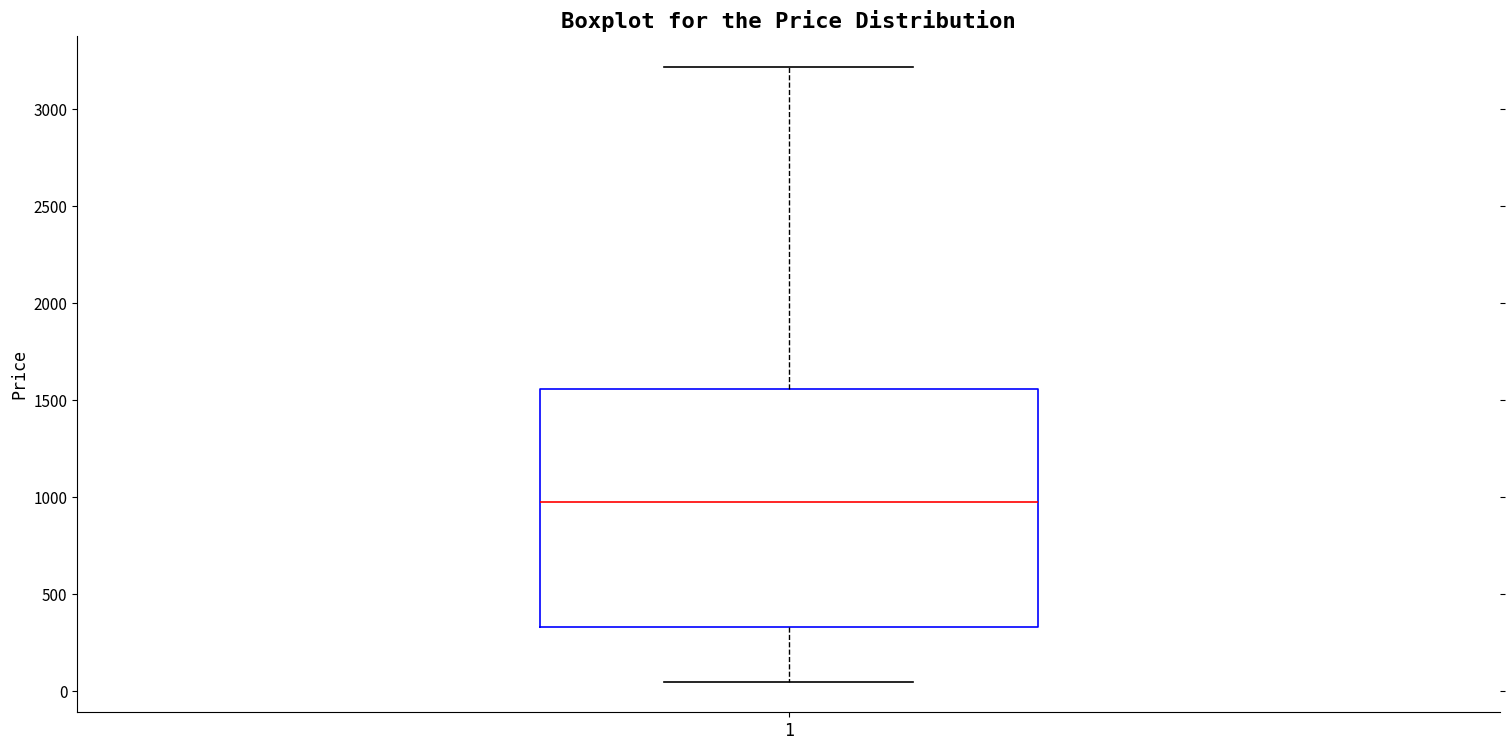

Where does the upper whisker of the box at x = 1 end on the y-axis? The values are not printed on the chart, so give them approximately, as read against the axis.

3200